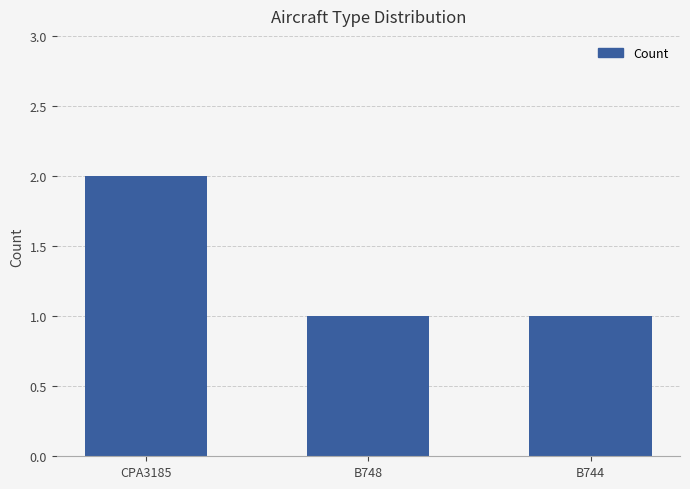

The chart shows a value of 2 at CPA3185. True or false?

True